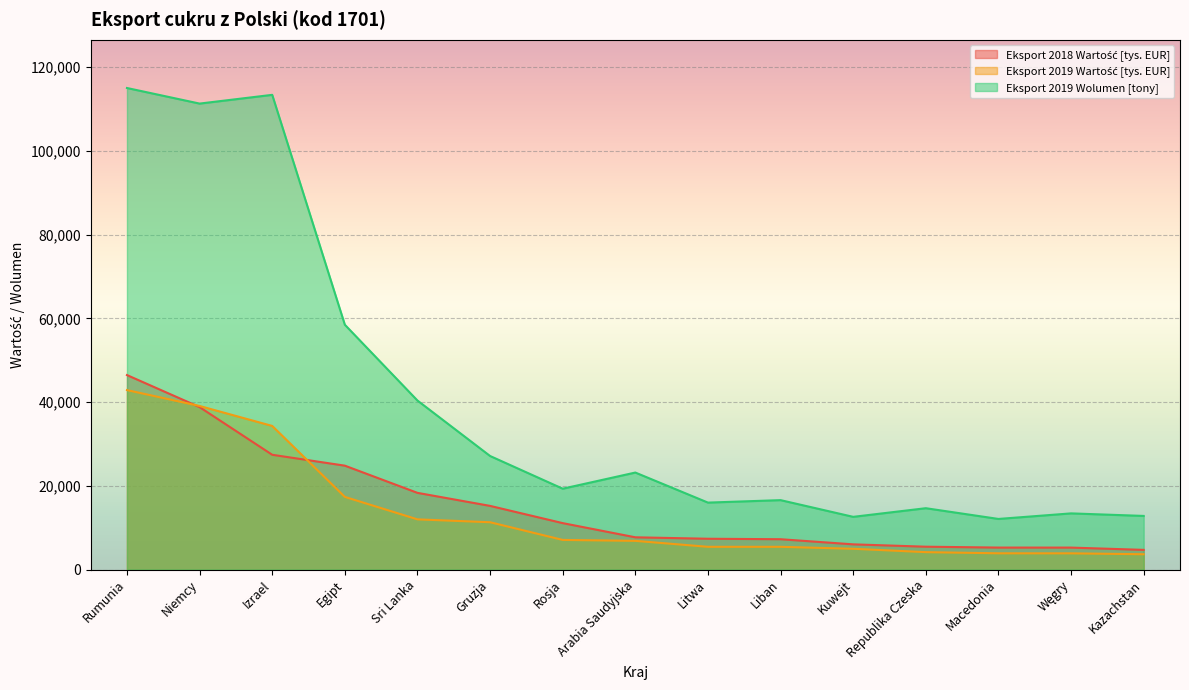

Is it true that Eksport 2019 Wolumen [tony] equals 184530.6 at Niemcy?

False